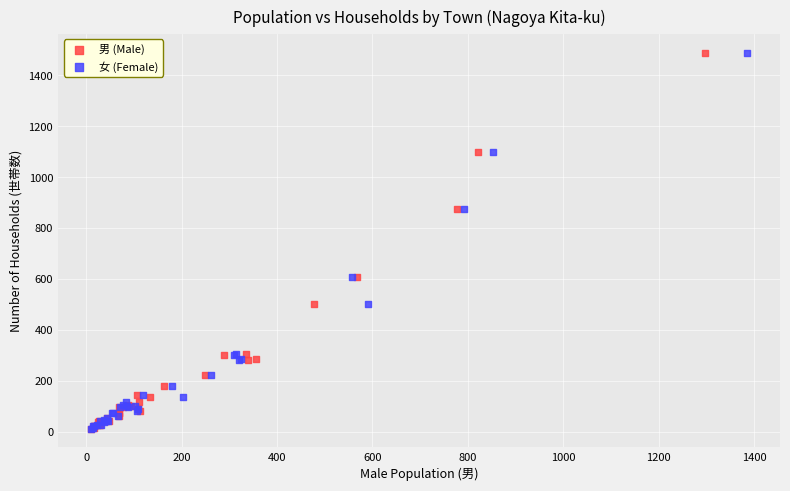

What are all the series names shown in the legend?

男 (Male), 女 (Female)